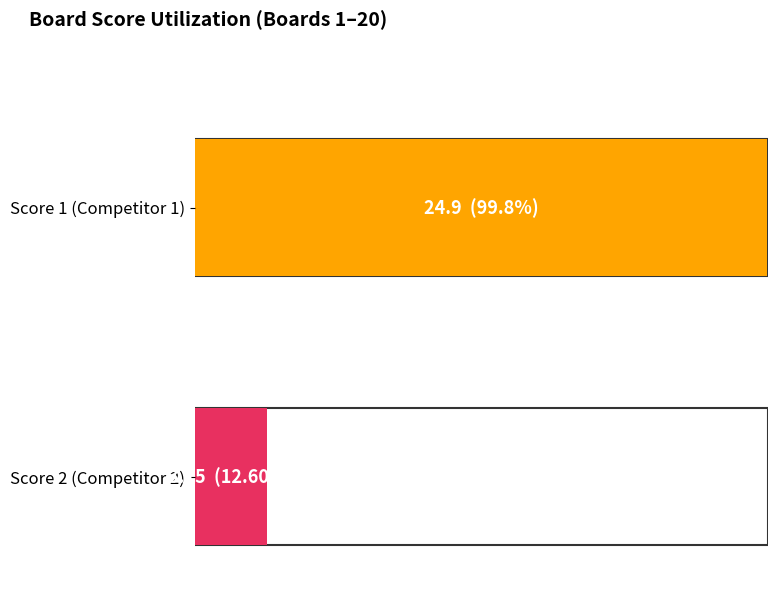

At which label does Score 1 reach its peak?

1